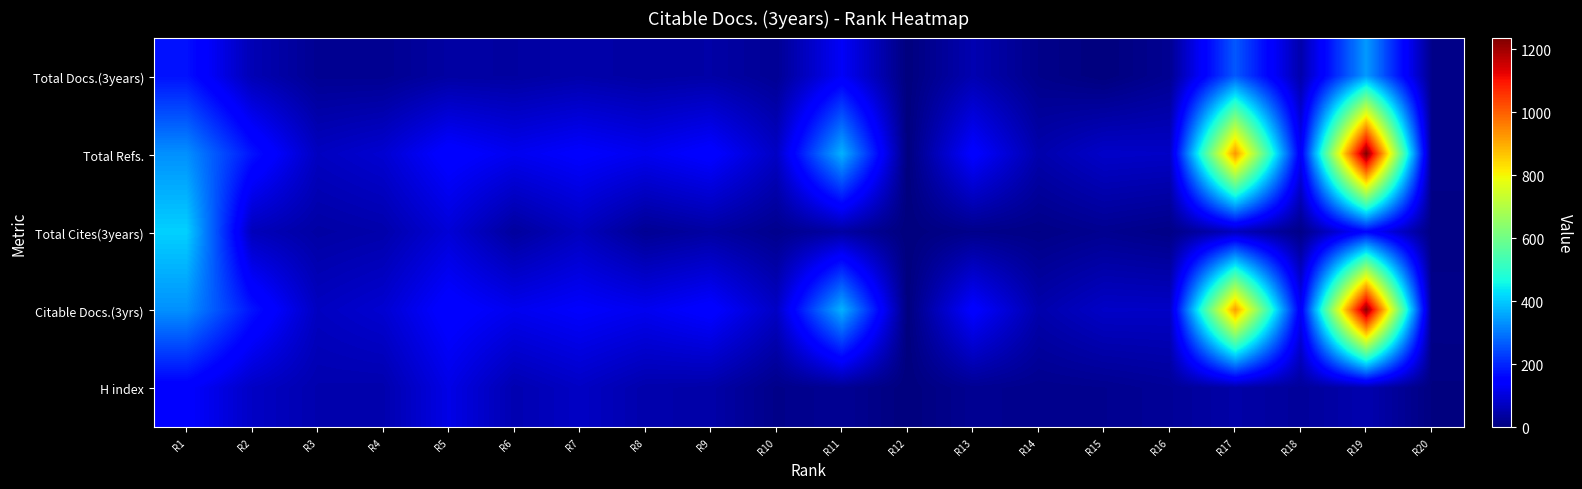

List the series in order of their peak value, lowest first.

H index, Total Docs.(3years), Total Cites(3years), Citable Docs.(3yrs), Total Refs.